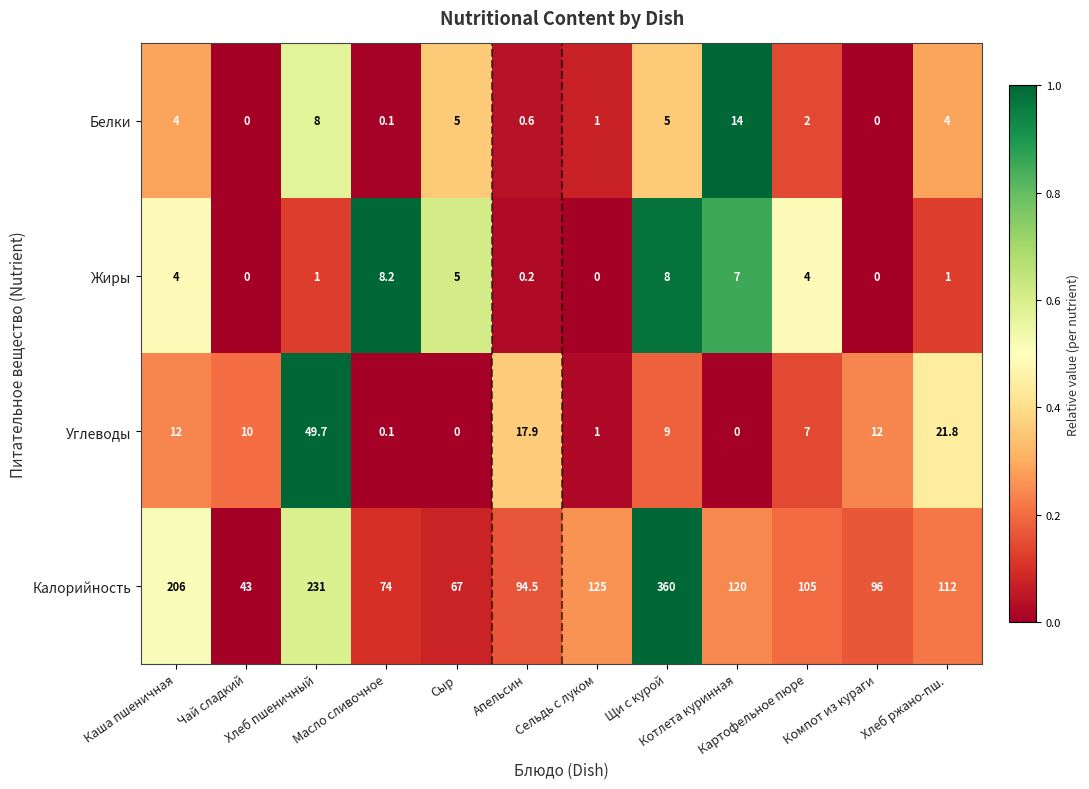

How many categories are shown in the chart?

12